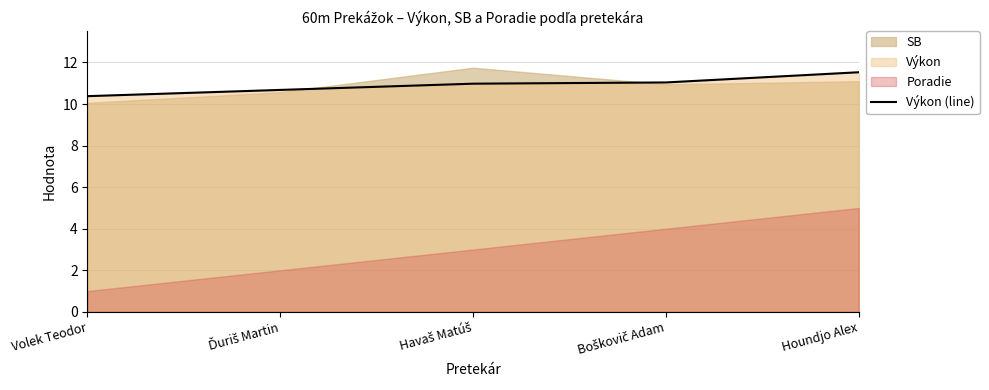

Approximately how many times larger is the value at Houndjo Alex compared to Volek Teodor?

1.1